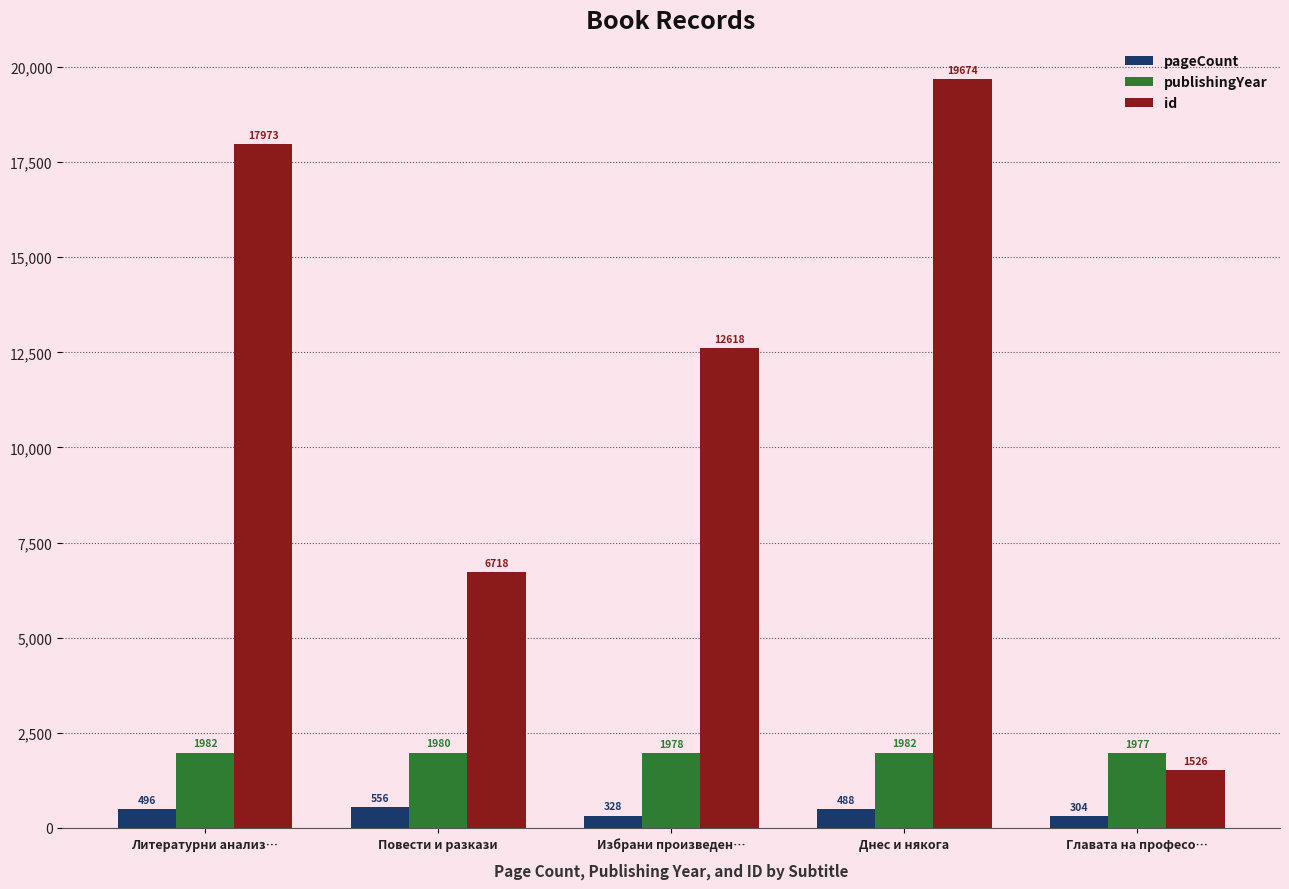

Does the chart contain stacked bars?

No